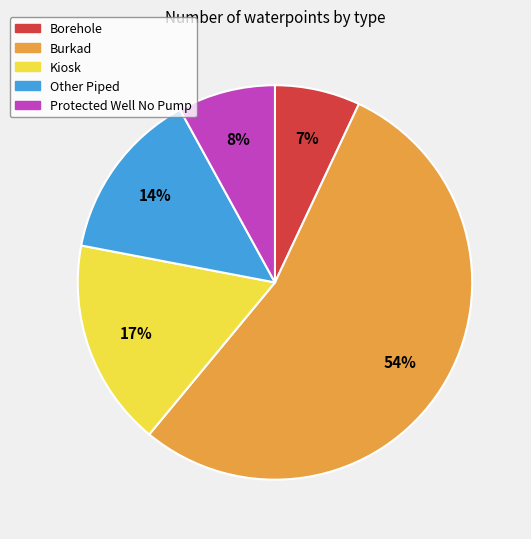

To the nearest percent, what is the difference between the largest and smallest slice percentages?

47%